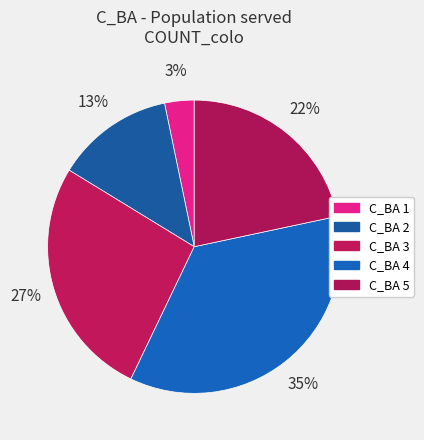

To the nearest percent, what is the average slice percentage?

20%